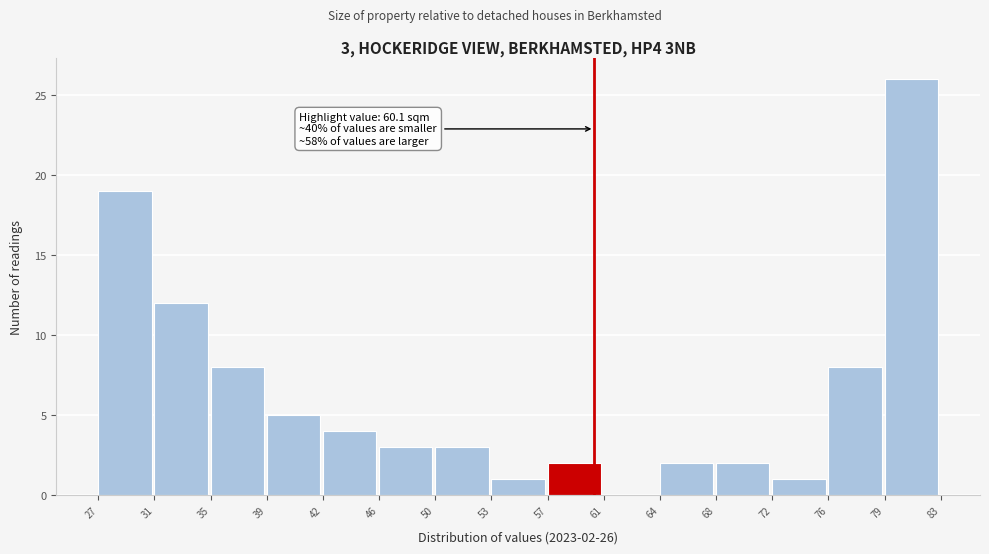

Which range on the x-axis has the tallest bar?

79 to 83